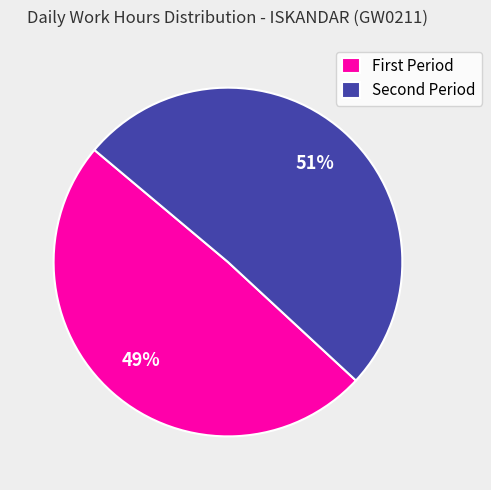

Which category has the smallest portion of the pie?

First Period